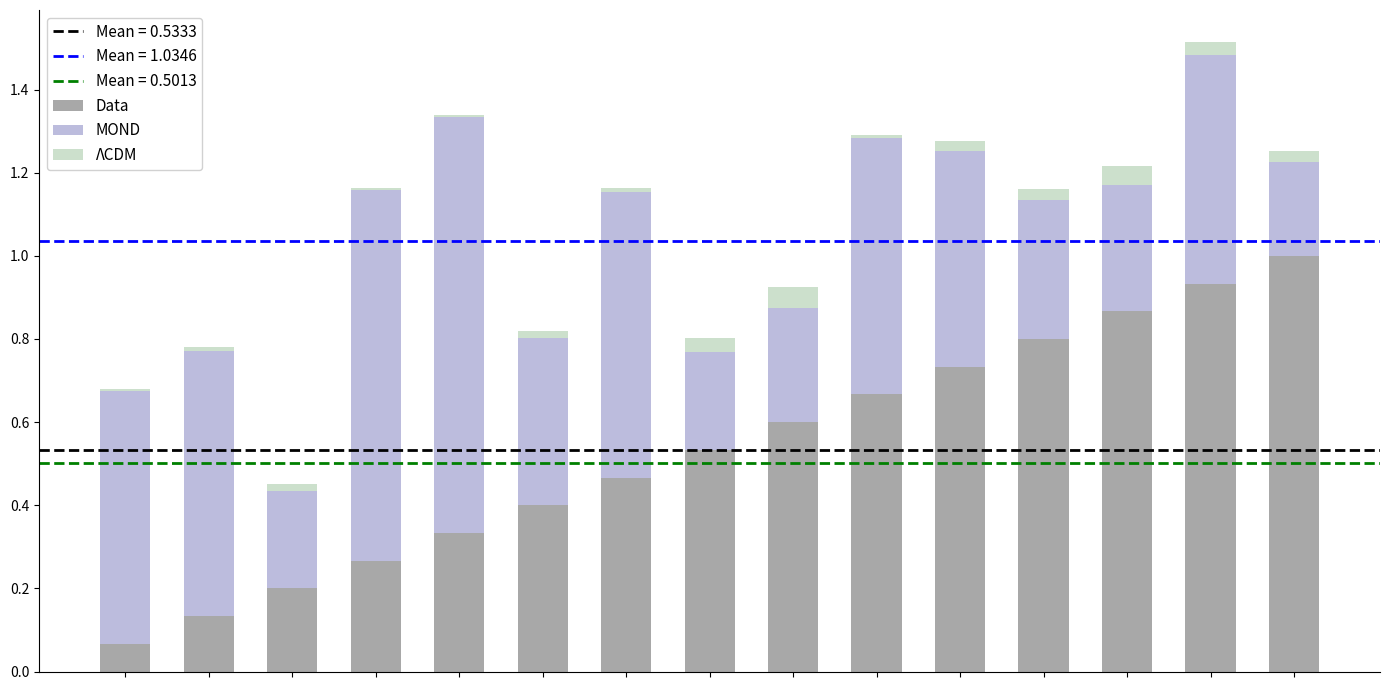

How many bars are there in total?

15